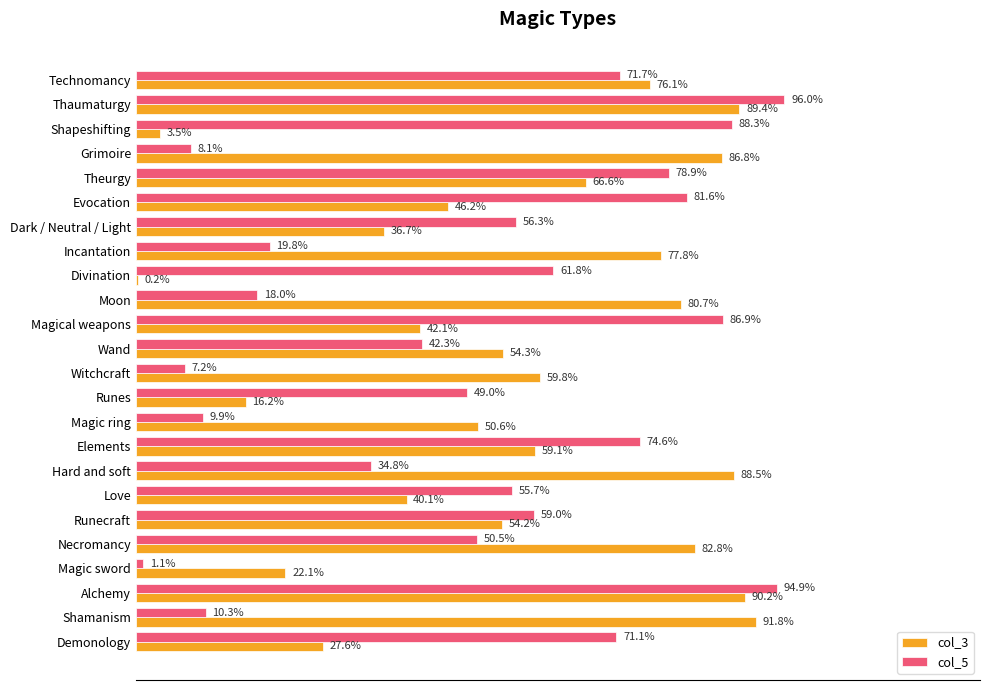

Which series has the widest spread of values?

col_5